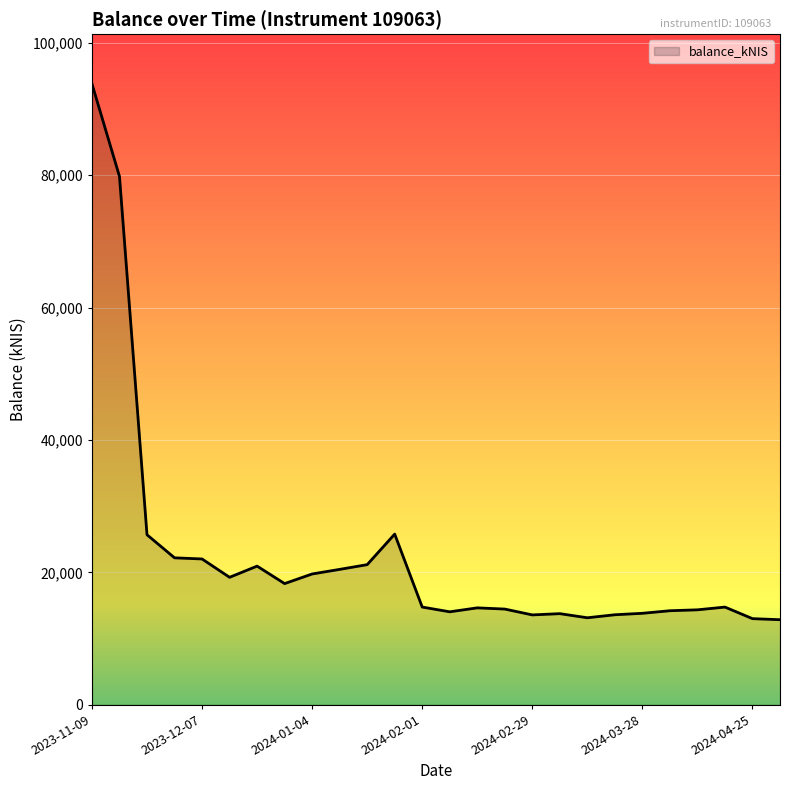

What is the difference between the maximum and minimum values?

80961.6